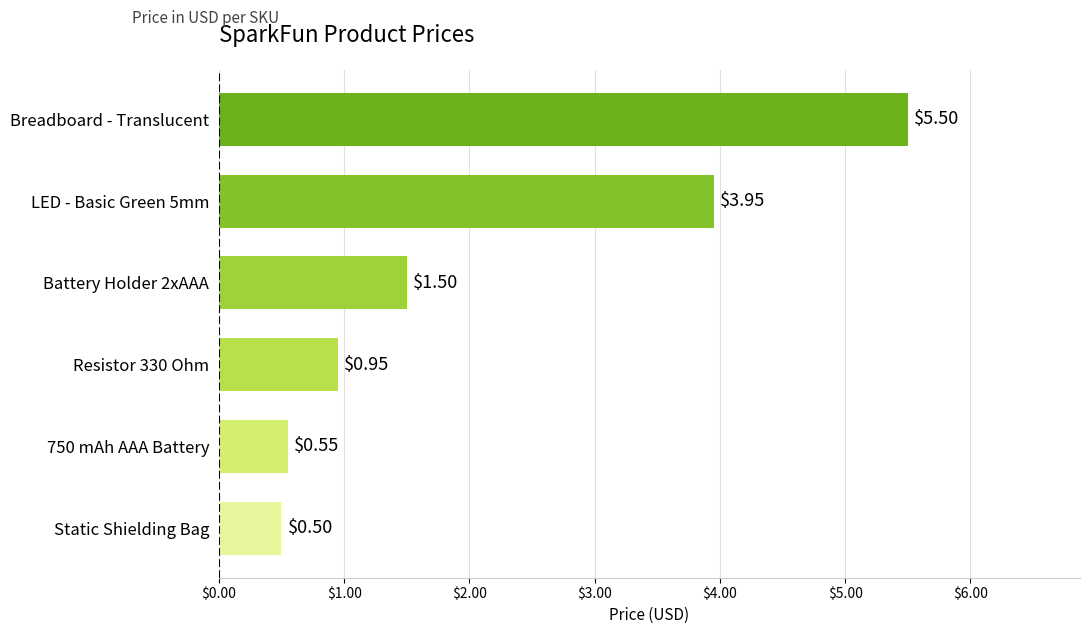

Which has a higher value, Battery Holder 2xAAA or Static Shielding Bag?

Battery Holder 2xAAA